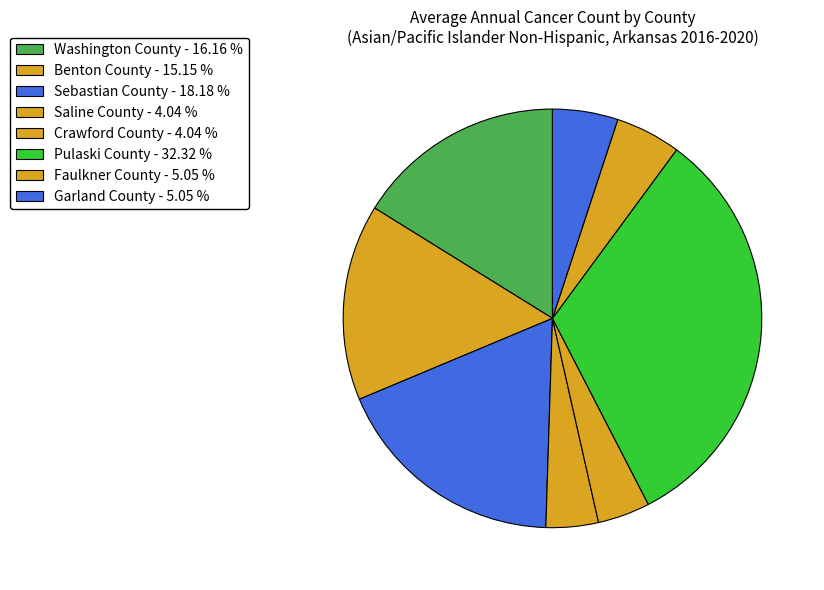

How much of the chart is everything except Faulkner County?

94.9%